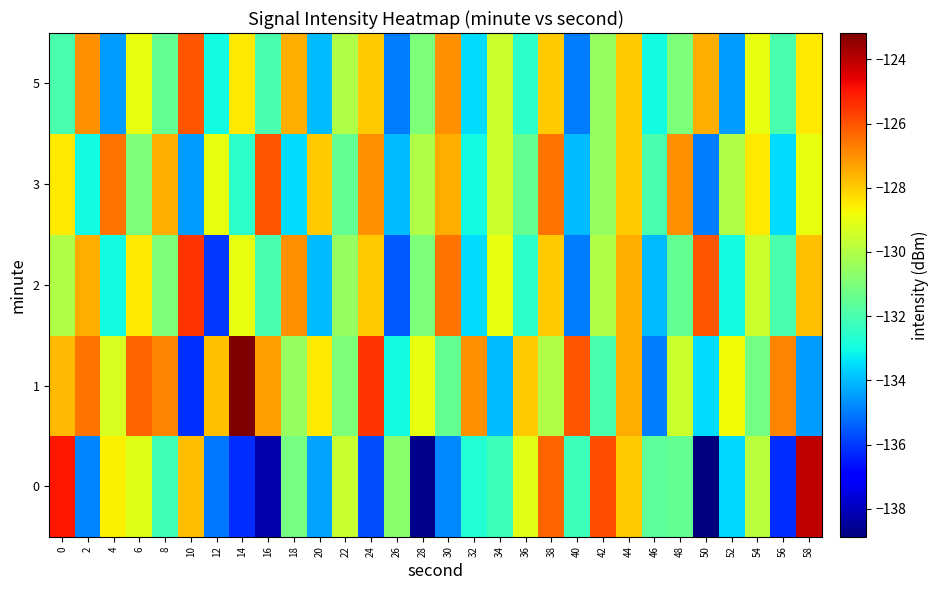

Reading left to right, transcribe all the data shown in this chart.

0: 0=-125.0	2=-134.9	4=-128.6	6=-129.2	8=-132.2	10=-127.8	12=-135.1	14=-136.2	16=-138.2	18=-131.1	20=-134.3	22=-129.6	24=-135.7	26=-130.7	28=-138.7	30=-134.8	32=-132.7	34=-132.2	36=-129.1	38=-126.3	40=-132.2	42=-125.9	44=-128.0	46=-131.6	48=-131.5	50=-138.9	52=-133.5	54=-129.8	56=-136.2	58=-124.1
1: 0=-127.7	2=-126.5	4=-129.3	6=-126.3	8=-126.8	10=-136.2	12=-127.8	14=-123.2	16=-127.2	18=-130.5	20=-128.5	22=-131.0	24=-125.5	26=-133.0	28=-129.0	30=-131.5	32=-127.0	34=-134.0	36=-128.0	38=-130.0	40=-126.0	42=-132.0	44=-127.5	46=-135.0	48=-129.5	50=-133.5	52=-128.8	54=-131.2	56=-126.8	58=-134.5
2: 0=-130.0	2=-127.5	4=-133.0	6=-128.5	8=-131.0	10=-125.5	12=-136.0	14=-129.0	16=-132.0	18=-127.0	20=-134.0	22=-130.5	24=-128.0	26=-135.5	28=-131.0	30=-126.5	32=-133.5	34=-129.0	36=-132.5	38=-128.0	40=-135.0	42=-130.0	44=-127.5	46=-134.0	48=-131.5	50=-126.0	52=-133.0	54=-129.5	56=-132.0	58=-127.8
3: 0=-128.5	2=-133.0	4=-126.5	6=-131.0	8=-127.5	10=-134.5	12=-129.0	14=-132.5	16=-126.0	18=-133.5	20=-128.0	22=-131.5	24=-127.0	26=-134.0	28=-130.0	30=-127.5	32=-133.0	34=-129.5	36=-131.5	38=-126.5	40=-134.0	42=-130.5	44=-128.0	46=-132.0	48=-127.0	50=-135.0	52=-130.0	54=-128.5	56=-133.5	58=-129.0
5: 0=-132.0	2=-127.0	4=-134.5	6=-129.0	8=-131.5	10=-126.0	12=-133.0	14=-128.5	16=-132.0	18=-127.5	20=-134.0	22=-130.0	24=-128.0	26=-135.0	28=-131.0	30=-127.0	32=-133.5	34=-129.5	36=-132.5	38=-128.0	40=-135.0	42=-130.5	44=-128.0	46=-133.0	48=-131.0	50=-127.5	52=-134.5	54=-129.0	56=-132.0	58=-128.5